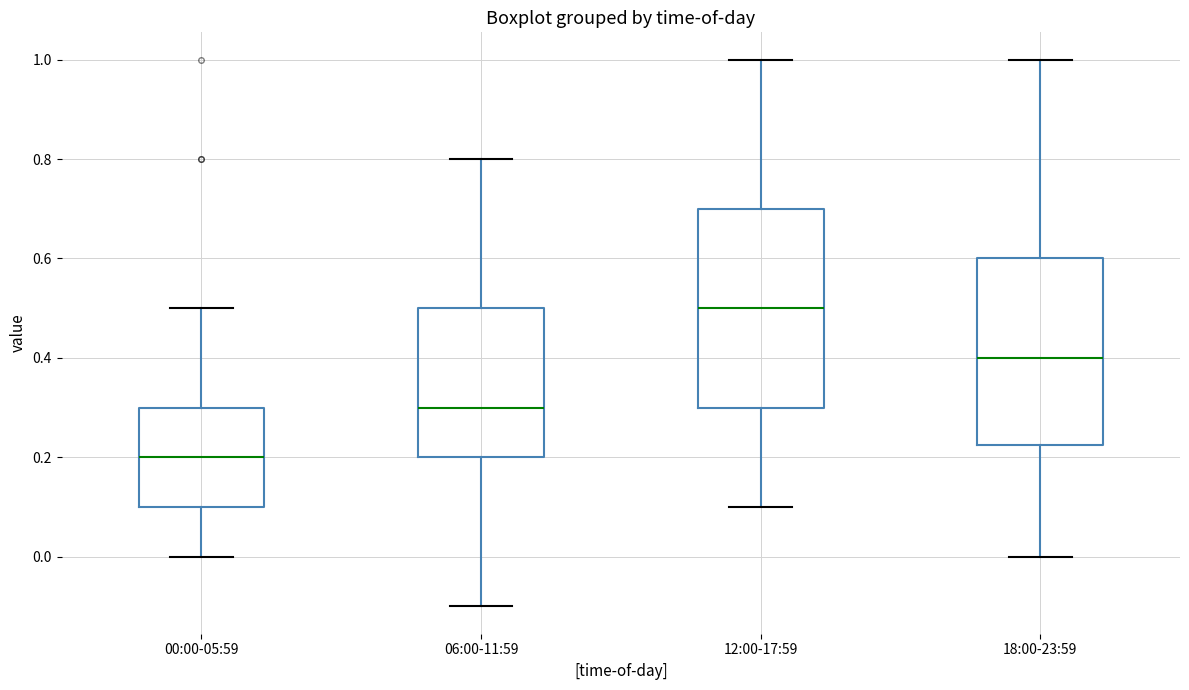

Reading left to right, read every box against the y-axis: the position of its median line, the range the box covers, and the ends of its whiskers. The values are not printed on the chart, so give them approximately, as read against the axis.

00:00-05:59: median 0.20, box 0.10 to 0.30, whiskers 0.00 to 0.50
06:00-11:59: median 0.30, box 0.20 to 0.50, whiskers -0.10 to 0.80
12:00-17:59: median 0.50, box 0.30 to 0.70, whiskers 0.10 to 1.00
18:00-23:59: median 0.40, box 0.22 to 0.60, whiskers 0.00 to 1.00